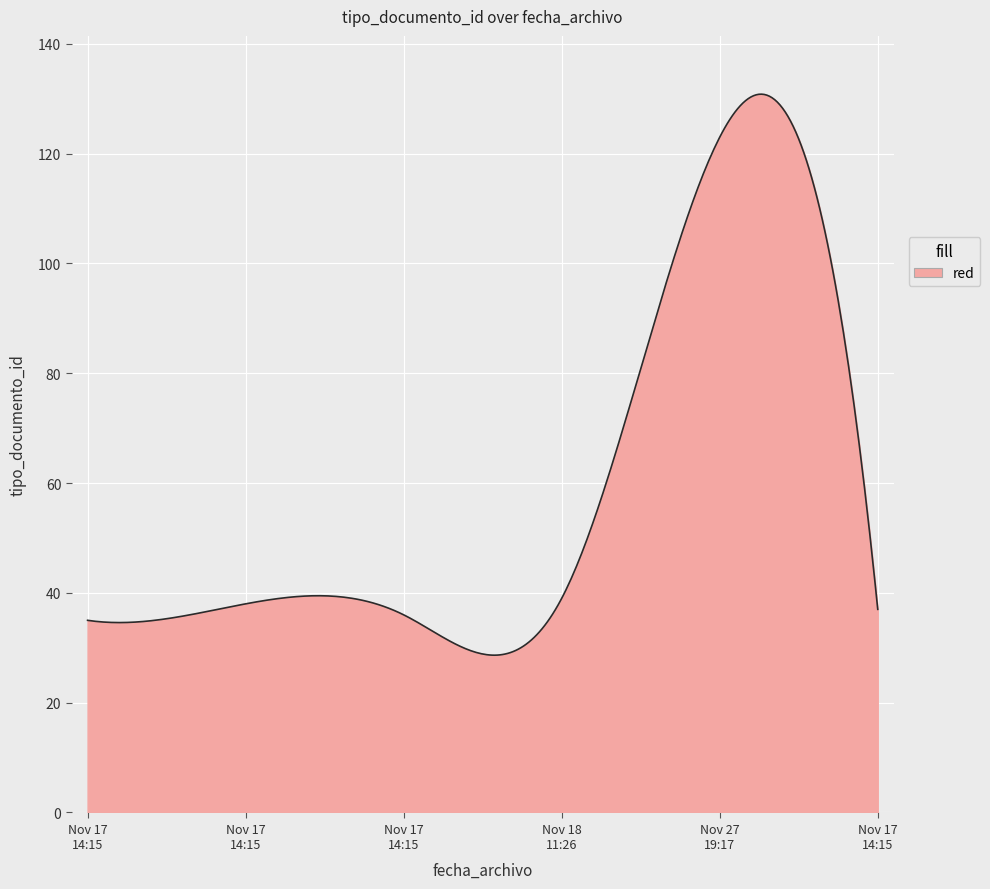

How many lines are shown in the chart?

1